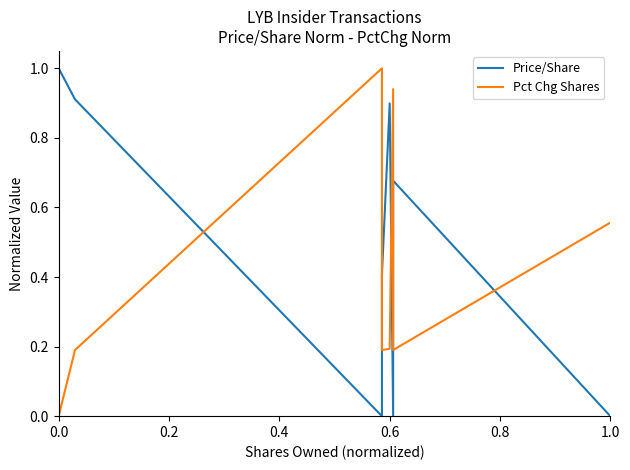

The Pct Chg Shares series shows 0.0 at 0.0. True or false?

True